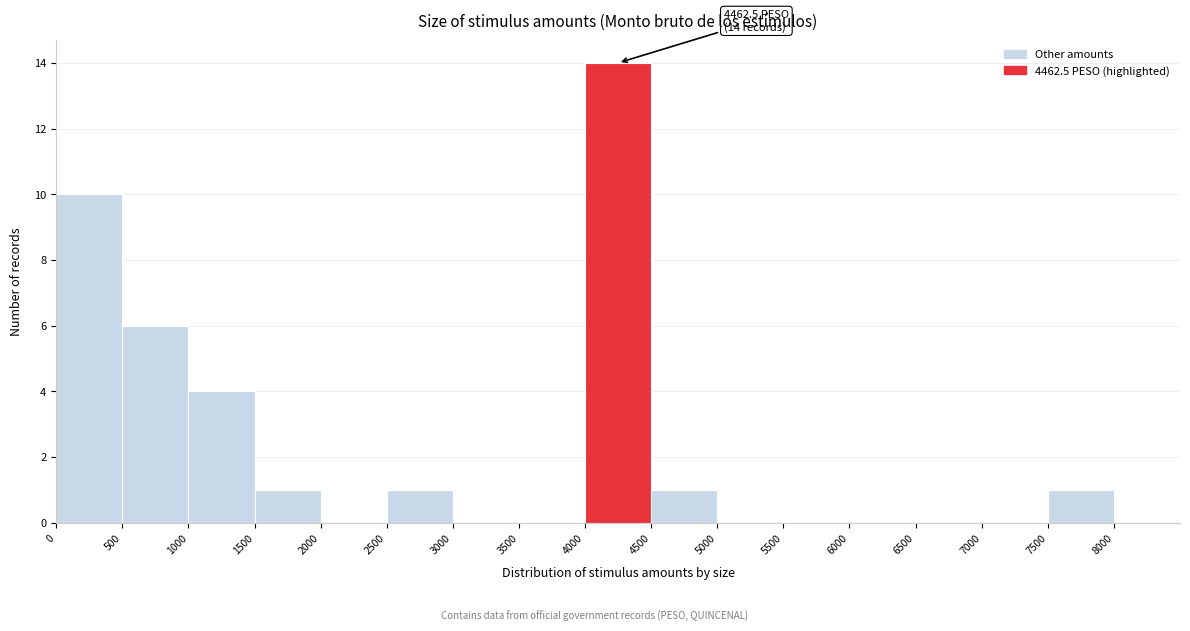

Over which range of the x-axis is the bar tallest?

4000 to 4500